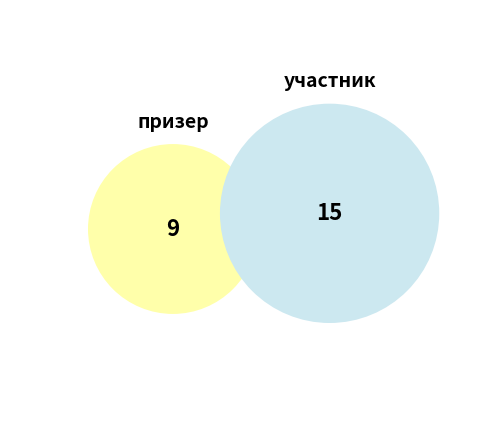

To the nearest percent, what is the difference between the largest and smallest slice percentages?

25%